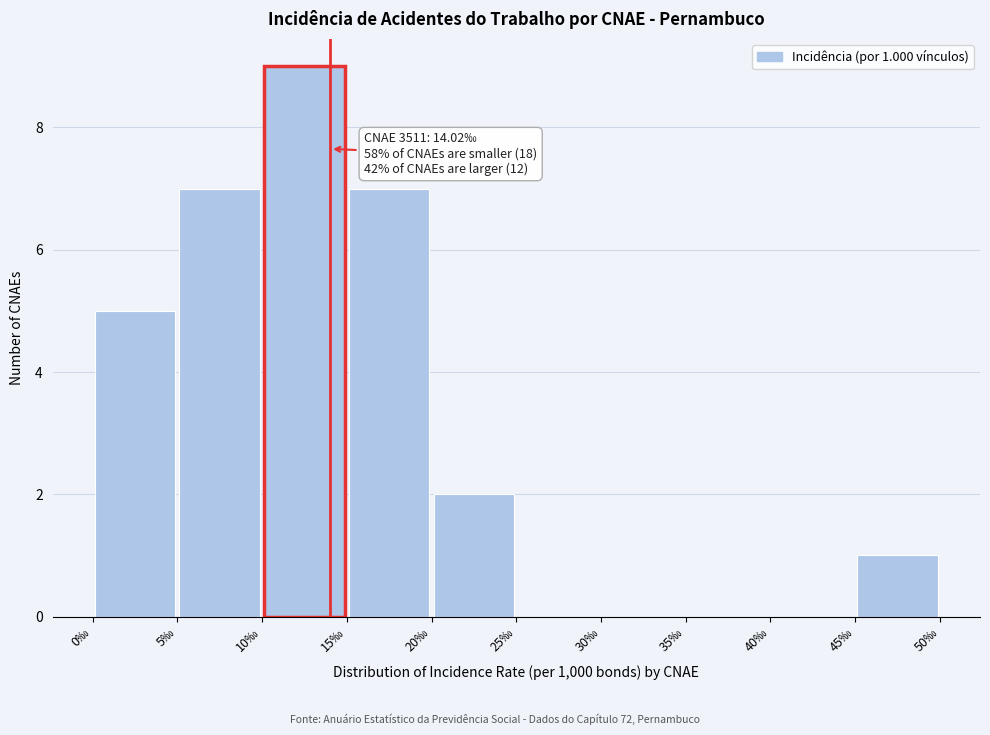

Which range on the x-axis has the tallest bar?

10 to 15